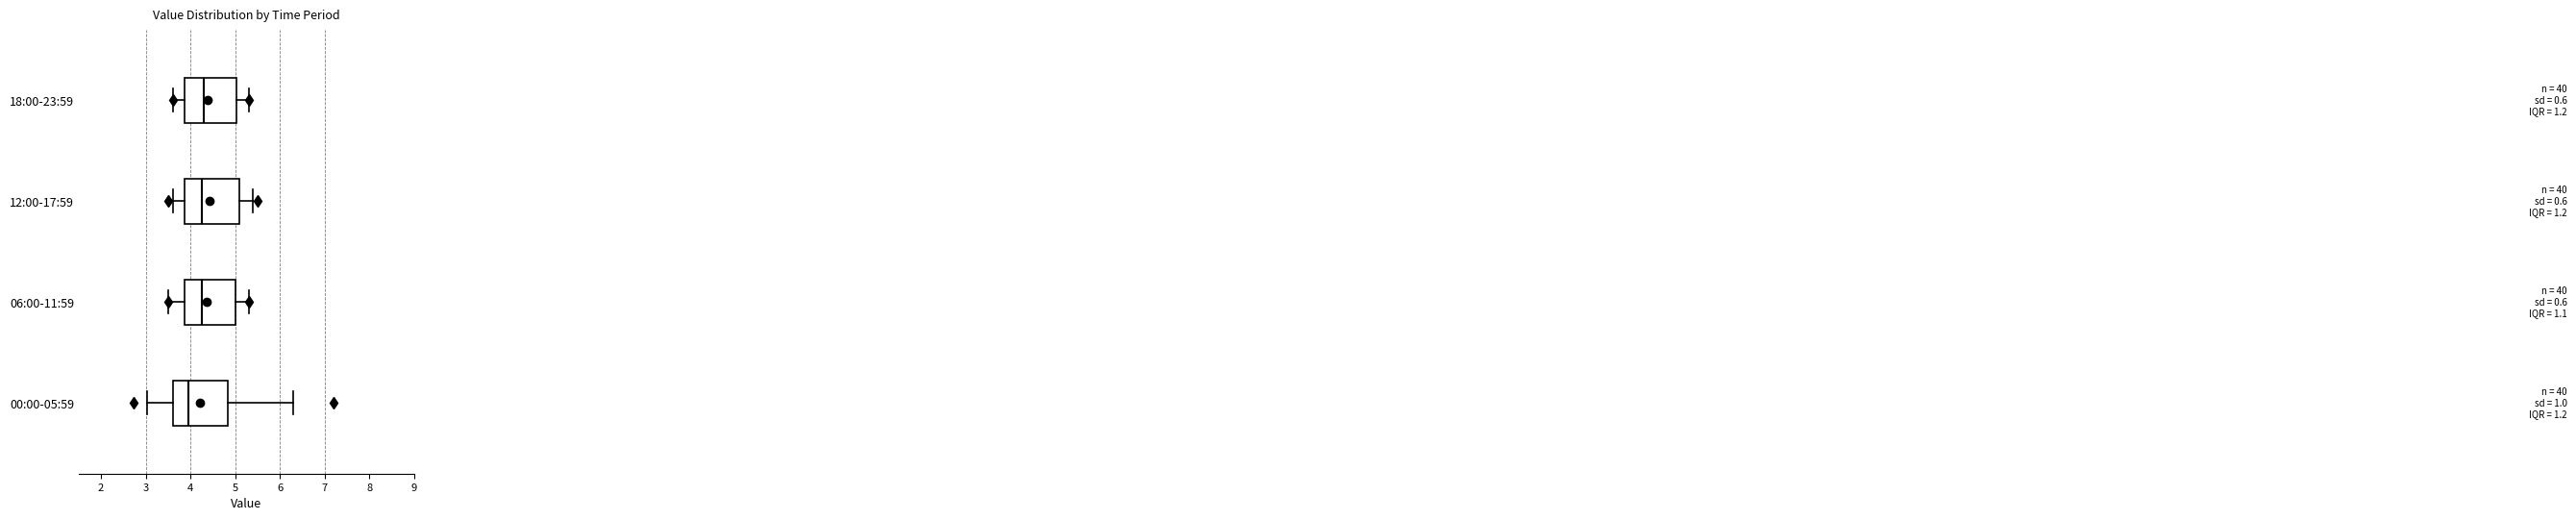

Reading bottom to top, read every box against the x-axis: the position of its median line, the range the box covers, and the ends of its whiskers. The values are not printed on the chart, so give them approximately, as read against the axis.

00:00-05:59: median 4.0, box 3.6 to 4.8, whiskers 3.0 to 6.3
06:00-11:59: median 4.3, box 3.9 to 5.0, whiskers 3.5 to 5.3
12:00-17:59: median 4.3, box 3.9 to 5.1, whiskers 3.6 to 5.4
18:00-23:59: median 4.3, box 3.9 to 5.0, whiskers 3.6 to 5.3